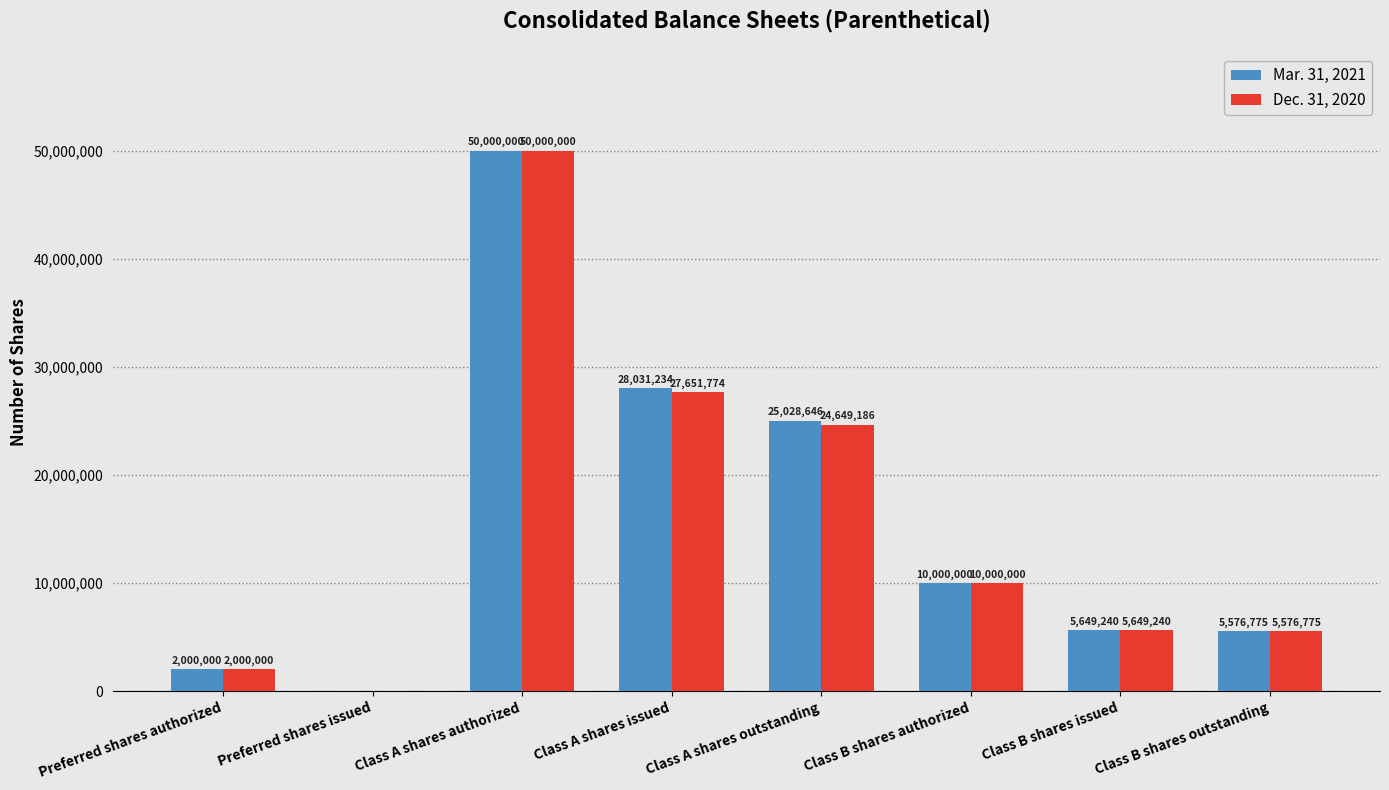

Which series has the largest total across all categories?

Mar. 31, 2021